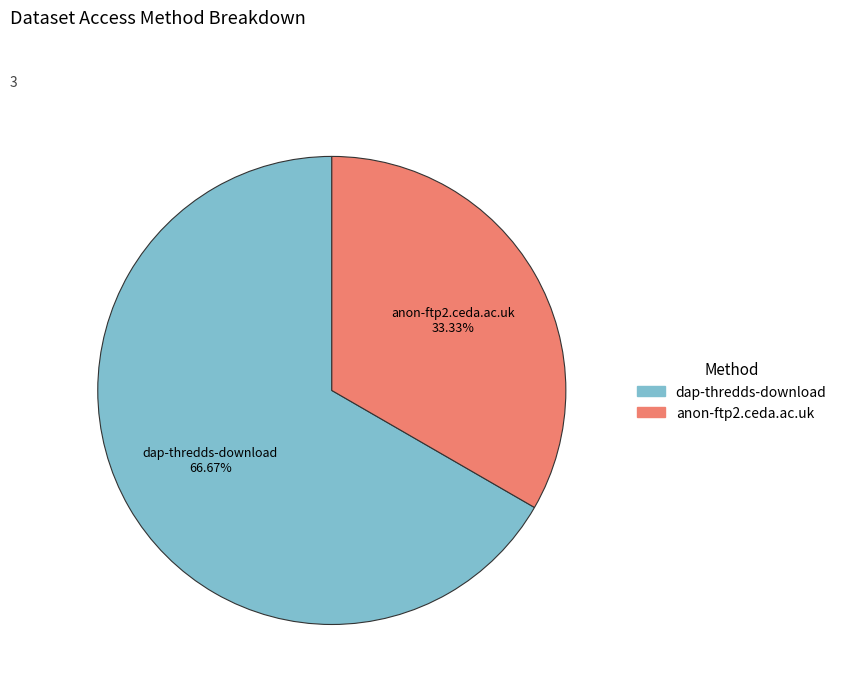

Is there any slice that represents more than half of the pie?

Yes